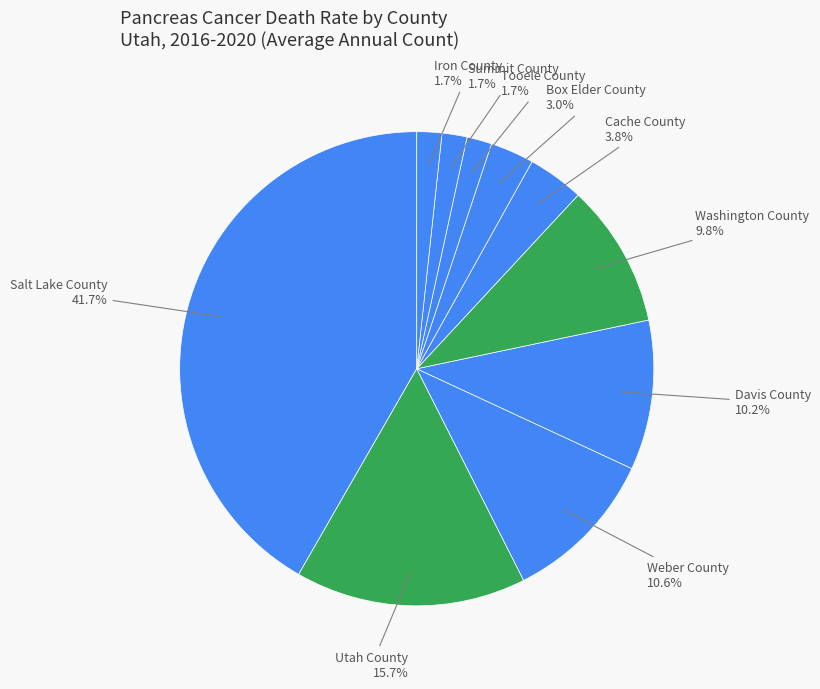

Between Iron County and Davis County, which is larger?

Davis County